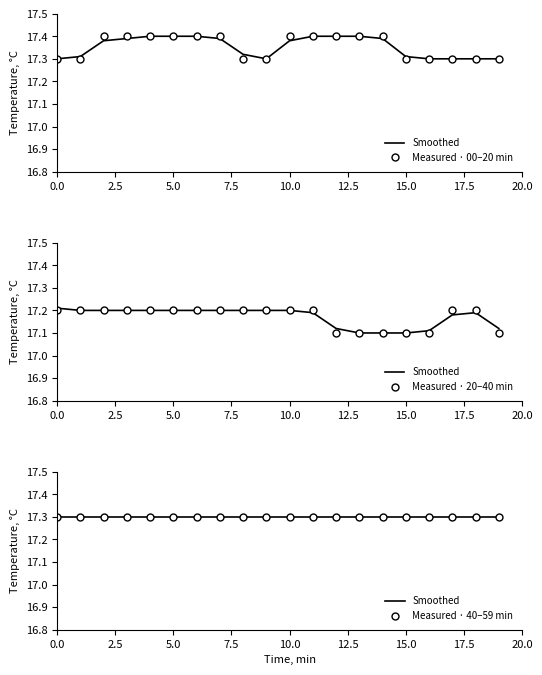

Which category has the highest value across all series?

5.0